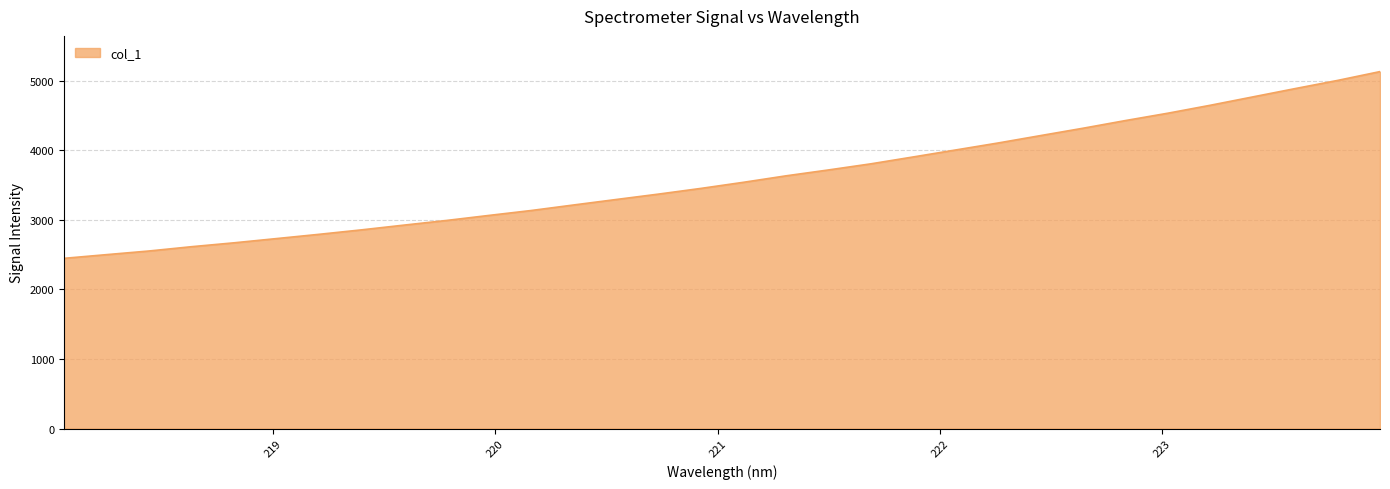

What is the difference between the maximum and minimum values?

2682.8